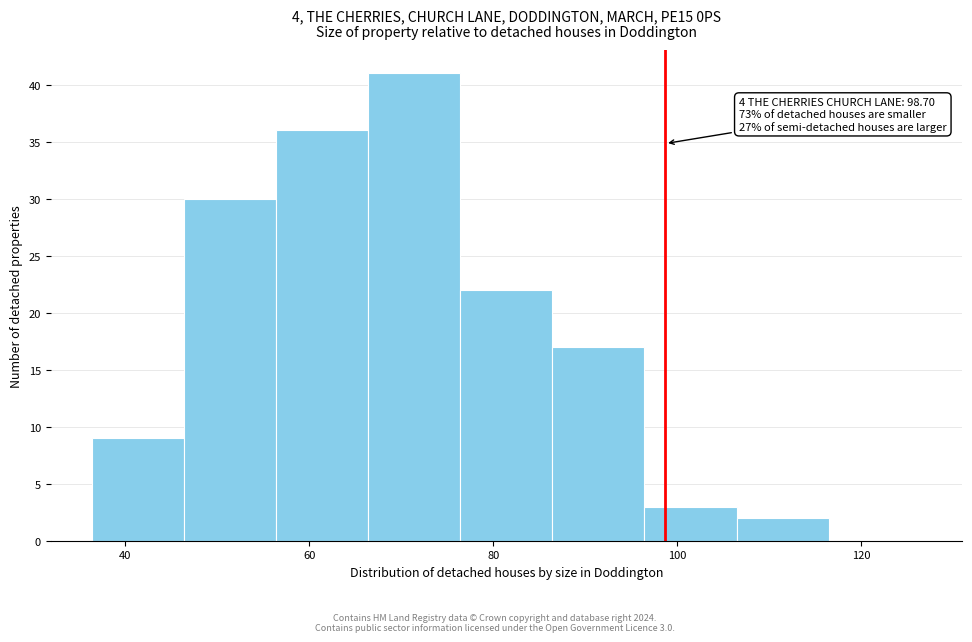

Which range on the x-axis has the tallest bar?

66 to 76